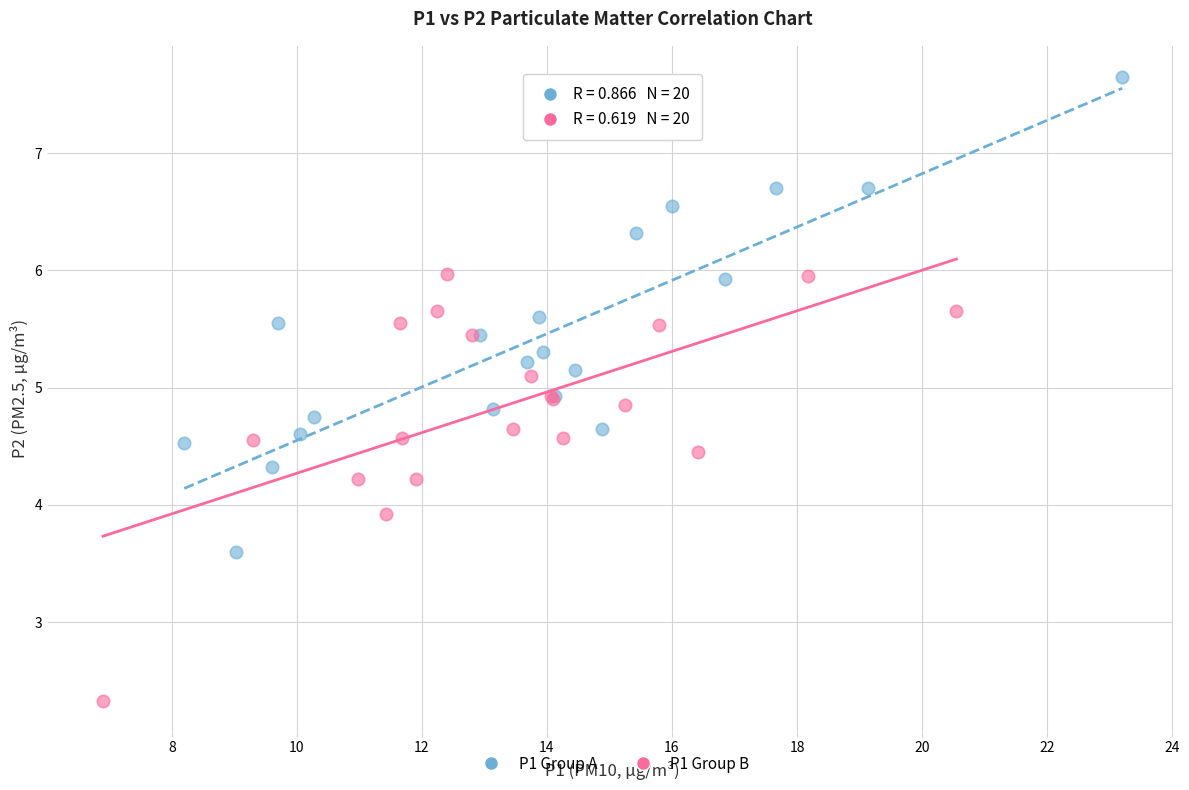

Which series reaches the maximum Y coordinate?

P1 Group A